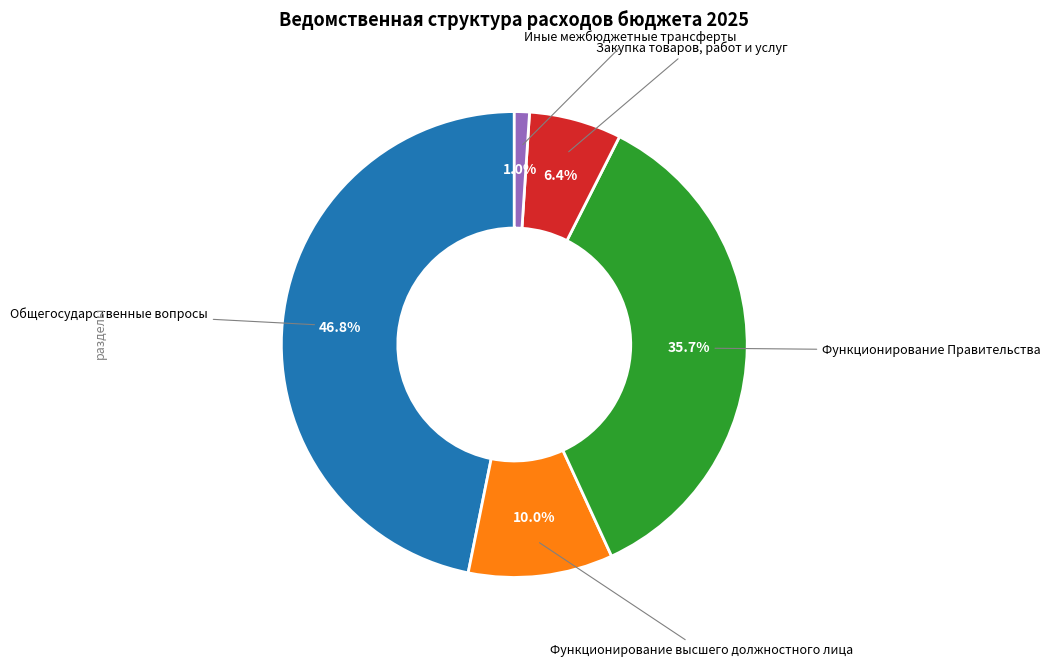

Is there any slice that represents more than half of the pie?

No